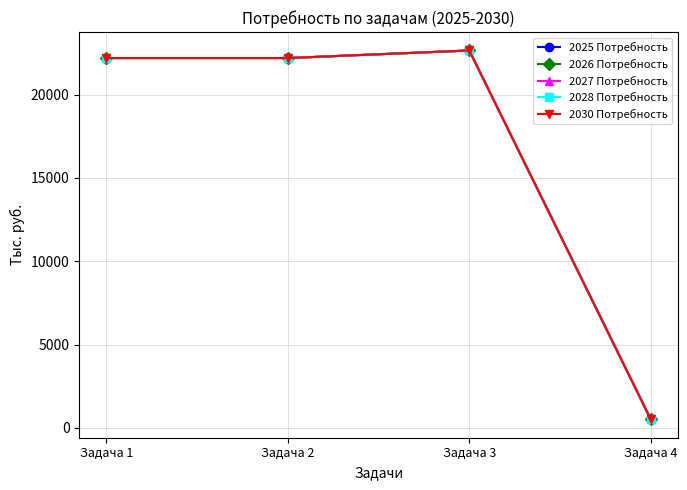

What is the sum of all 2026 Потребность values?

67565.9